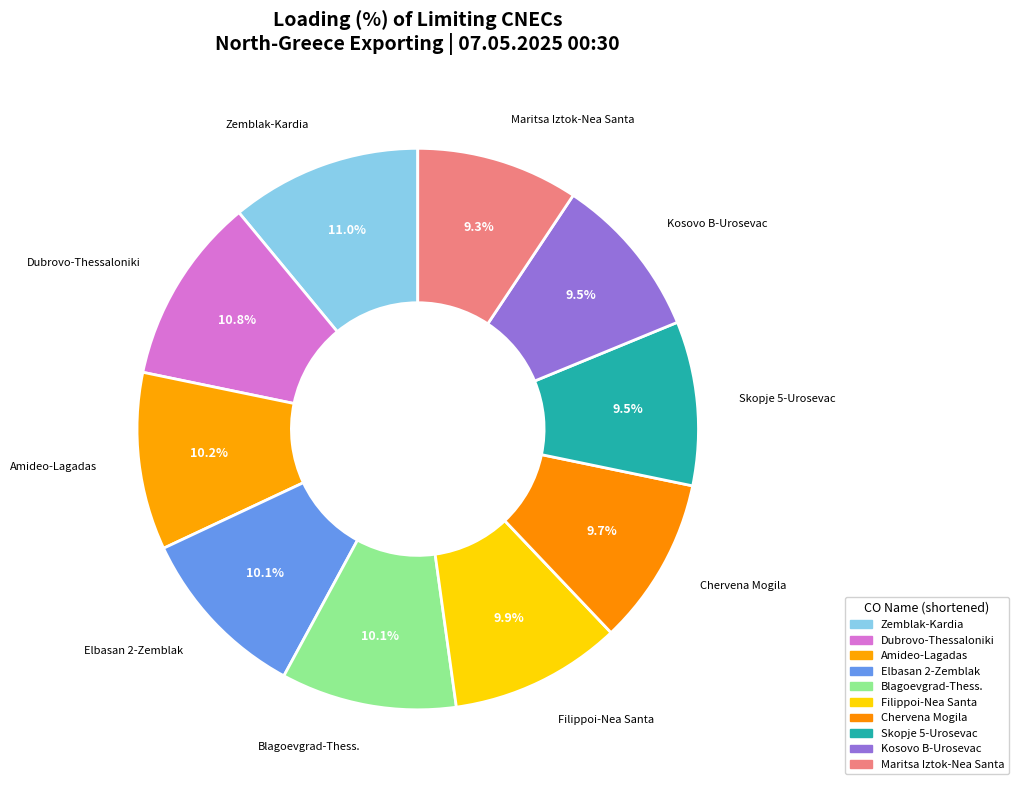

How many segments does this pie chart have?

10